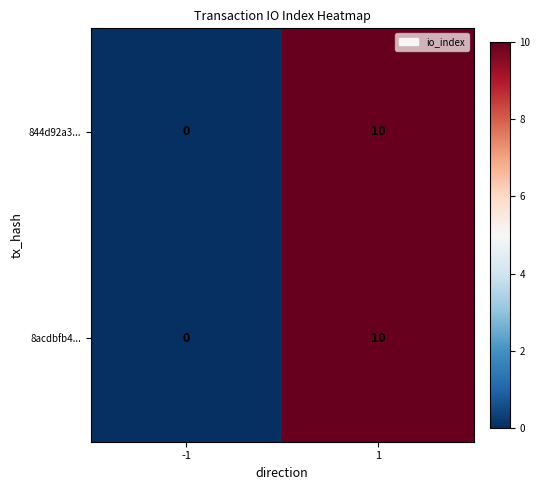

Is it true that 8acdbfb4... equals -3 at -1?

False